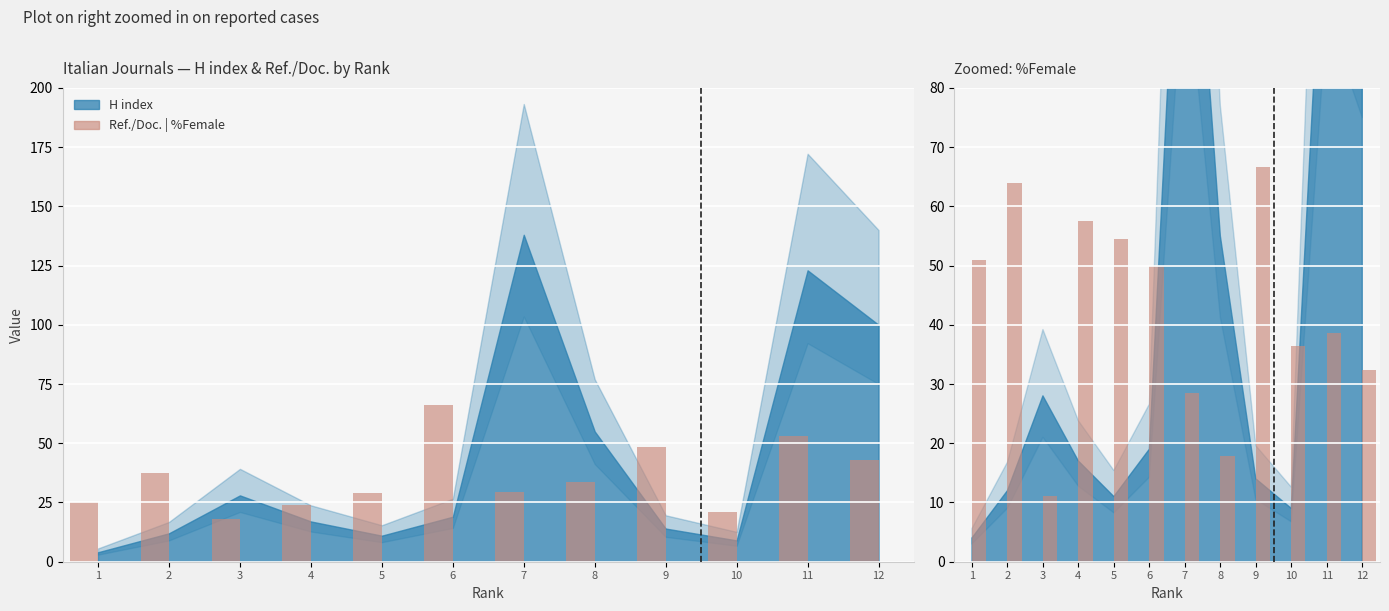

At which label is %Female closest to 38?

11